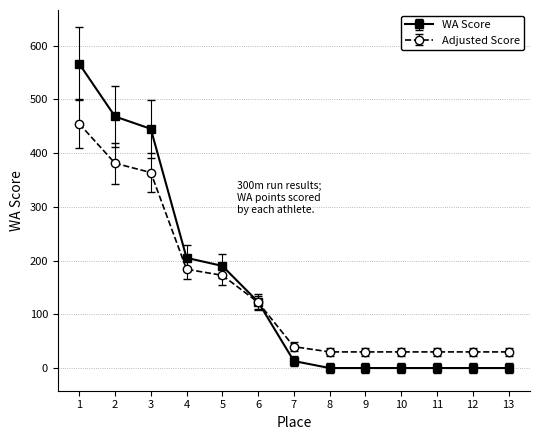

What is the total value across all series at 5?

362.5